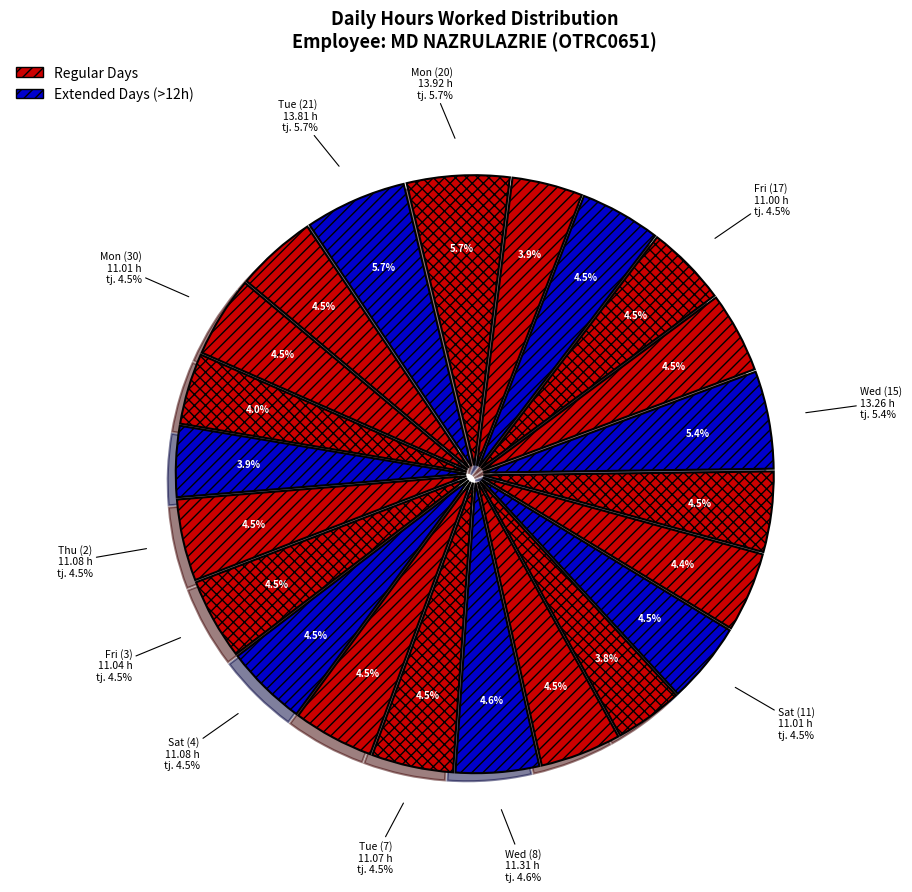

How many slices are in this pie chart?

22